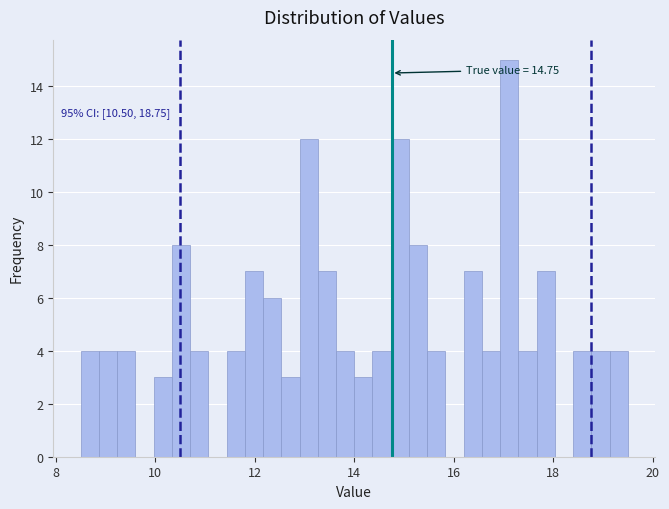

Read against the x-axis, roughly where is the centre of the tallest bar?

17.2